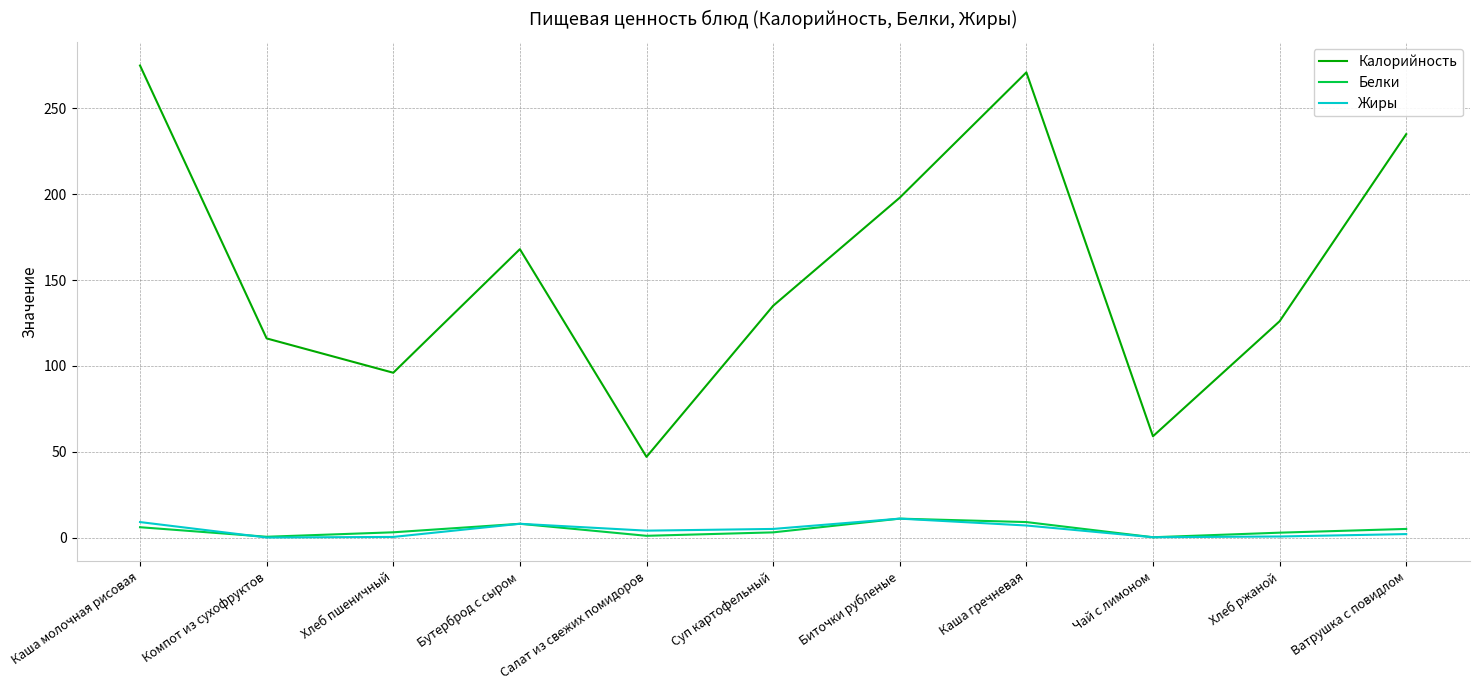

Which series has the largest total across all categories?

Калорийность